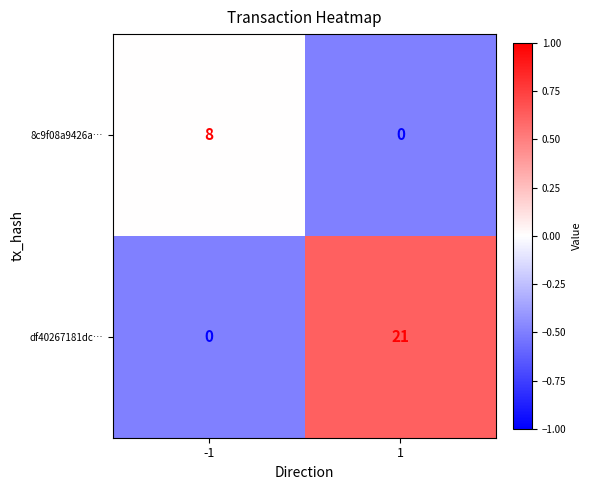

At -1, list the series in order from smallest to largest.

df40267181dc…, 8c9f08a9426a…